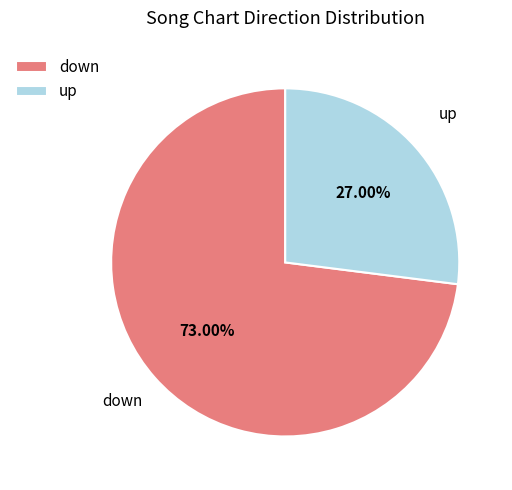

Count the number of slices in the pie.

2